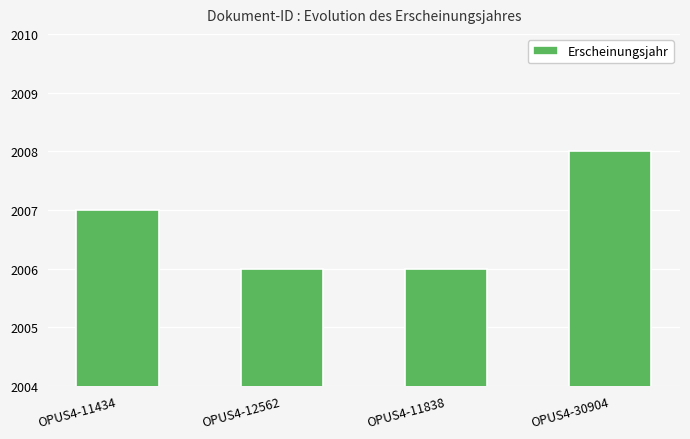

Where is the data nearest to the value 2007?

OPUS4-11434